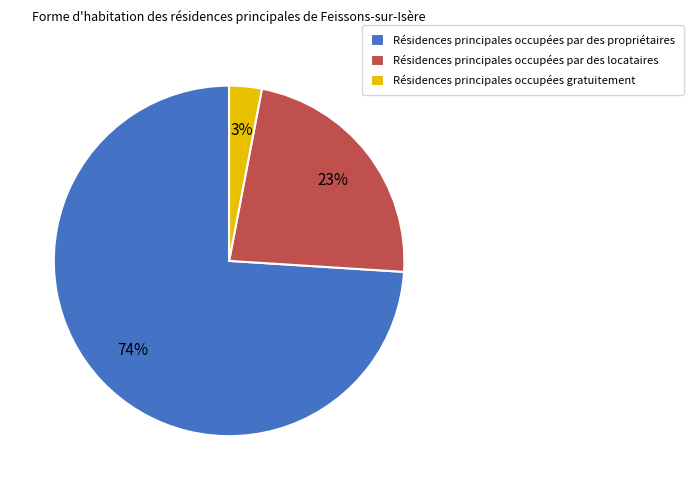

Is there a majority slice in this chart?

Yes